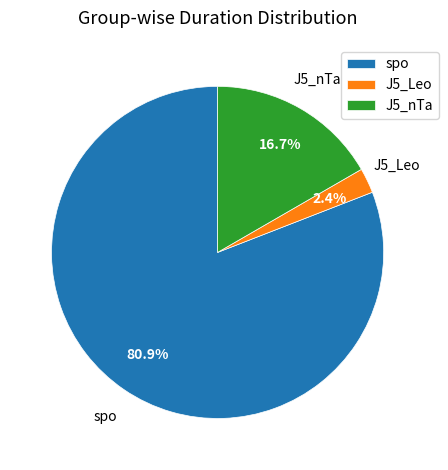

To the nearest percent, what portion does J5_Leo represent?

2%